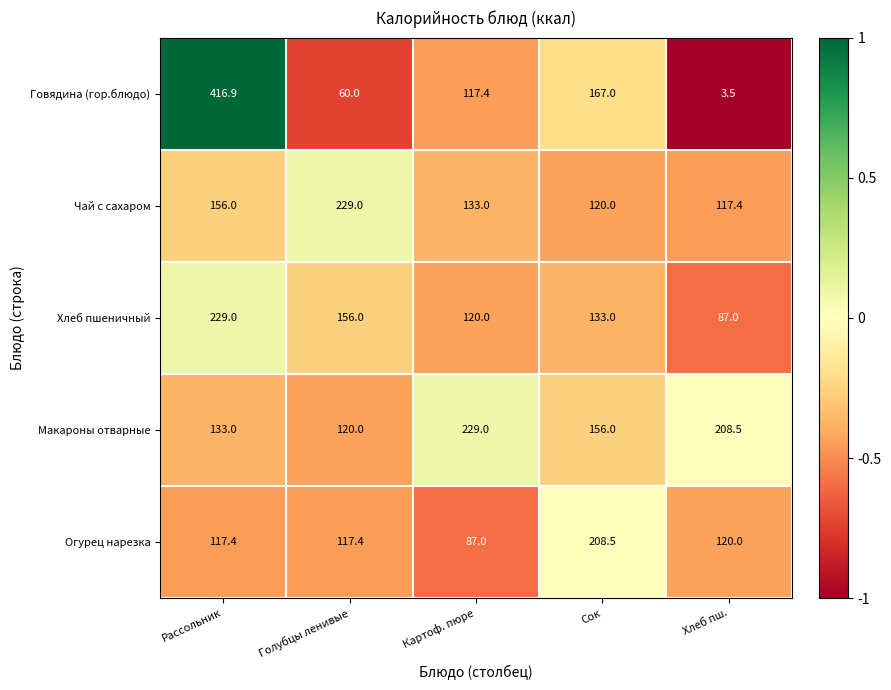

Reading left to right, list all the values displayed in this chart.

Говядина (гор.блюдо): Рассольник=416.9	Голубцы ленивые=60.0	Картоф. пюре=117.4	Сок=167.0	Хлеб пш.=3.5
Чай с сахаром: Рассольник=156.0	Голубцы ленивые=229.0	Картоф. пюре=133.0	Сок=120.0	Хлеб пш.=117.4
Хлеб пшеничный: Рассольник=229.0	Голубцы ленивые=156.0	Картоф. пюре=120.0	Сок=133.0	Хлеб пш.=87.0
Макароны отварные: Рассольник=133.0	Голубцы ленивые=120.0	Картоф. пюре=229.0	Сок=156.0	Хлеб пш.=208.5
Огурец нарезка: Рассольник=117.4	Голубцы ленивые=117.4	Картоф. пюре=87.0	Сок=208.5	Хлеб пш.=120.0